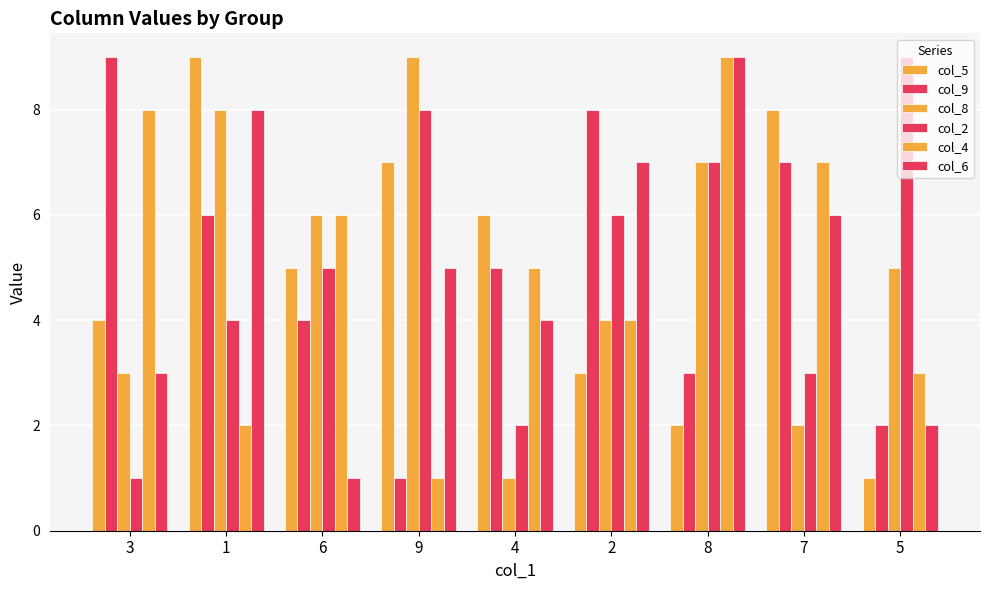

How many col_9 values are between 3 and 7?

5